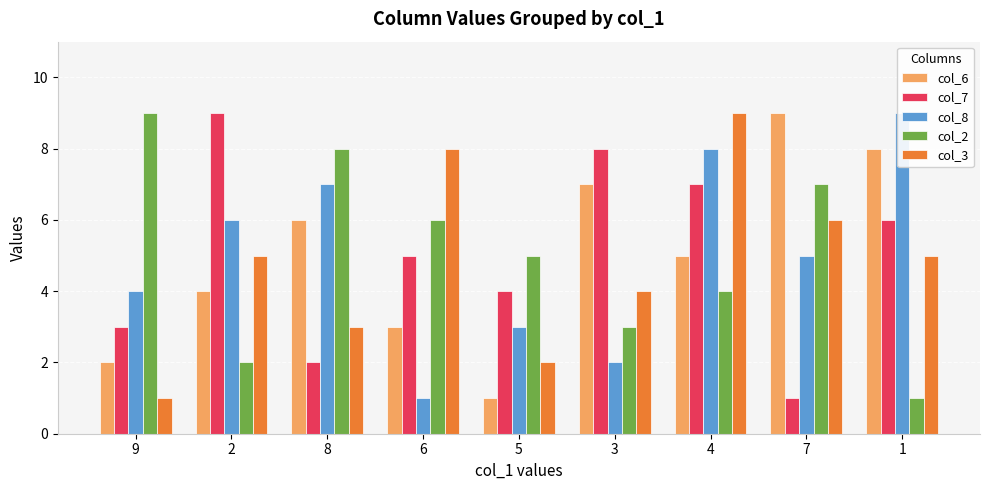

At which label is col_3 closest to 5?

2